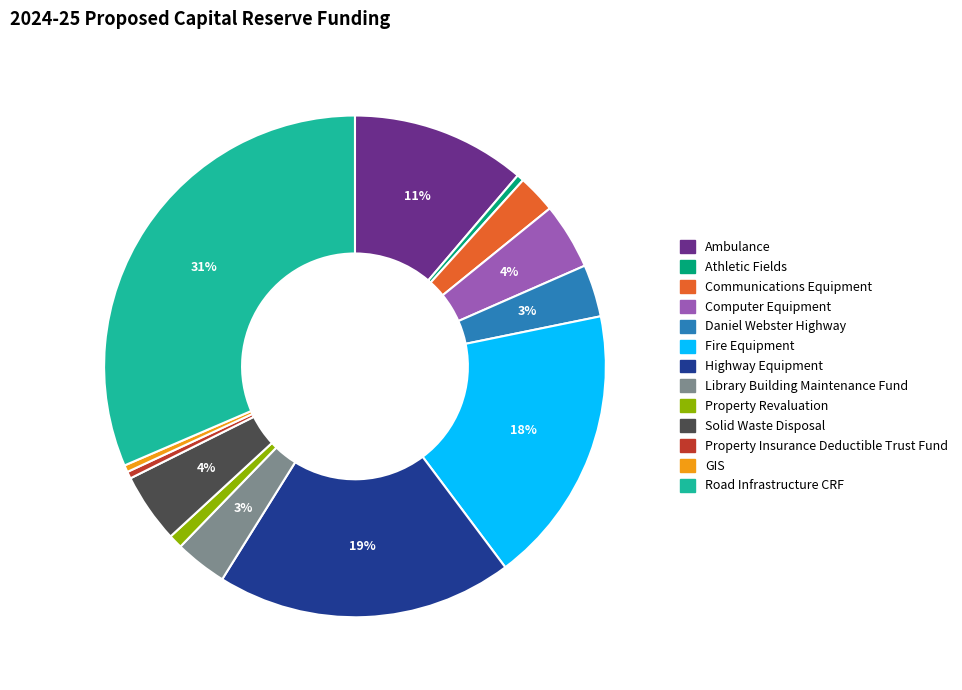

Is there a majority slice in this chart?

No